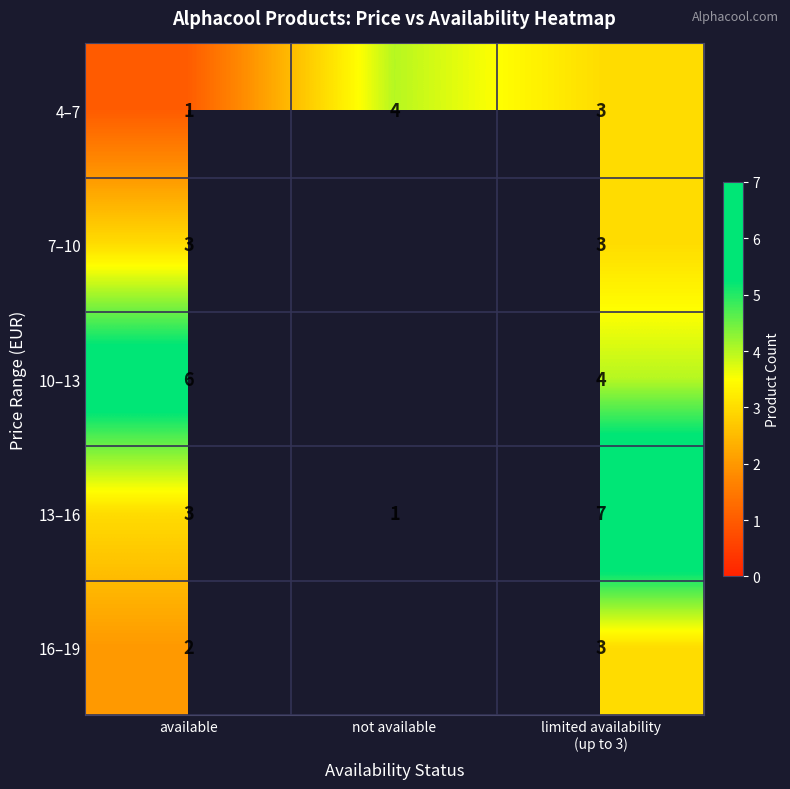

Which label corresponds to the largest value in the chart?

limited availability
(up to 3)